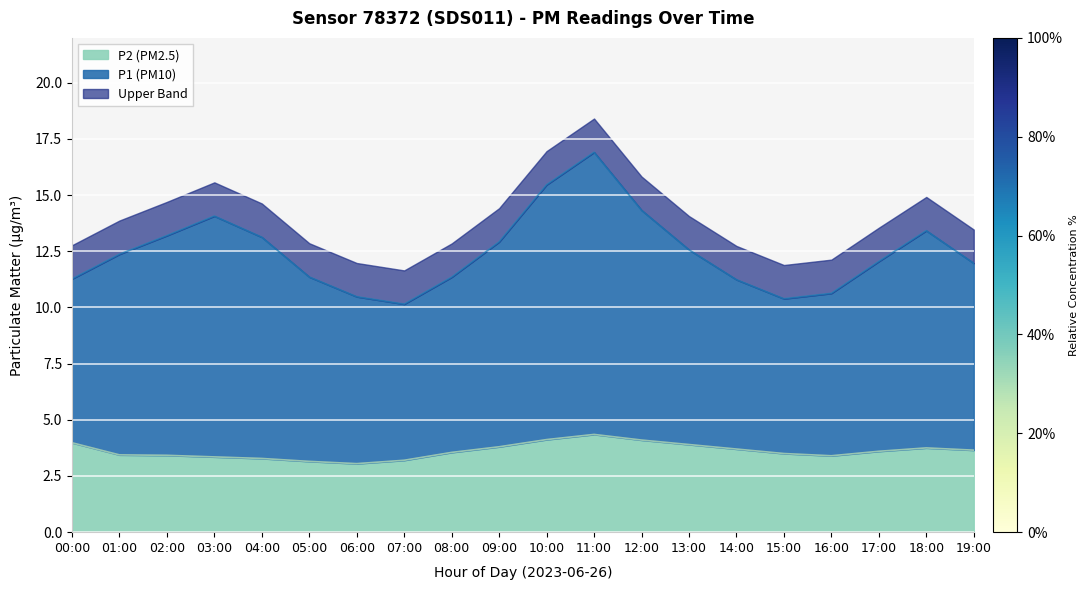

Which category has the highest value across all series?

11:00